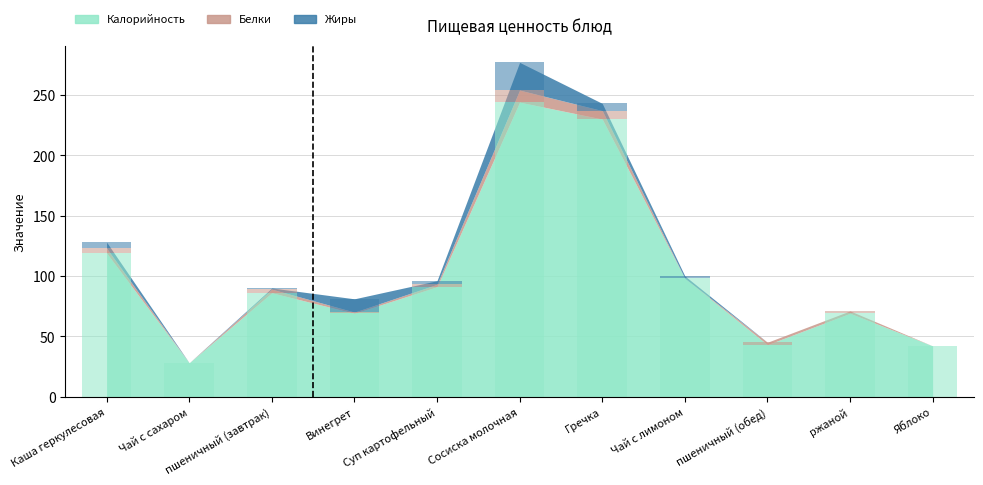

Reading left to right, list all the values displayed in this chart.

Калорийность: Каша геркулесовая=119	Чай с сахаром=28	пшеничный (завтрак)=86	Винегрет=69	Суп картофельный=91	Сосиска молочная=244	Гречка=230	Чай с лимоном=98	пшеничный (обед)=43	ржаной=69	Яблоко=42
Белки: Каша геркулесовая=4	Чай с сахаром=0	пшеничный (завтрак)=3	Винегрет=1	Суп картофельный=2	Сосиска молочная=10	Гречка=7	Чай с лимоном=0	пшеничный (обед)=2	ржаной=2	Яблоко=0
Жиры: Каша геркулесовая=5	Чай с сахаром=0	пшеничный (завтрак)=1	Винегрет=11	Суп картофельный=3	Сосиска молочная=23	Гречка=6	Чай с лимоном=2	пшеничный (обед)=0	ржаной=0	Яблоко=0